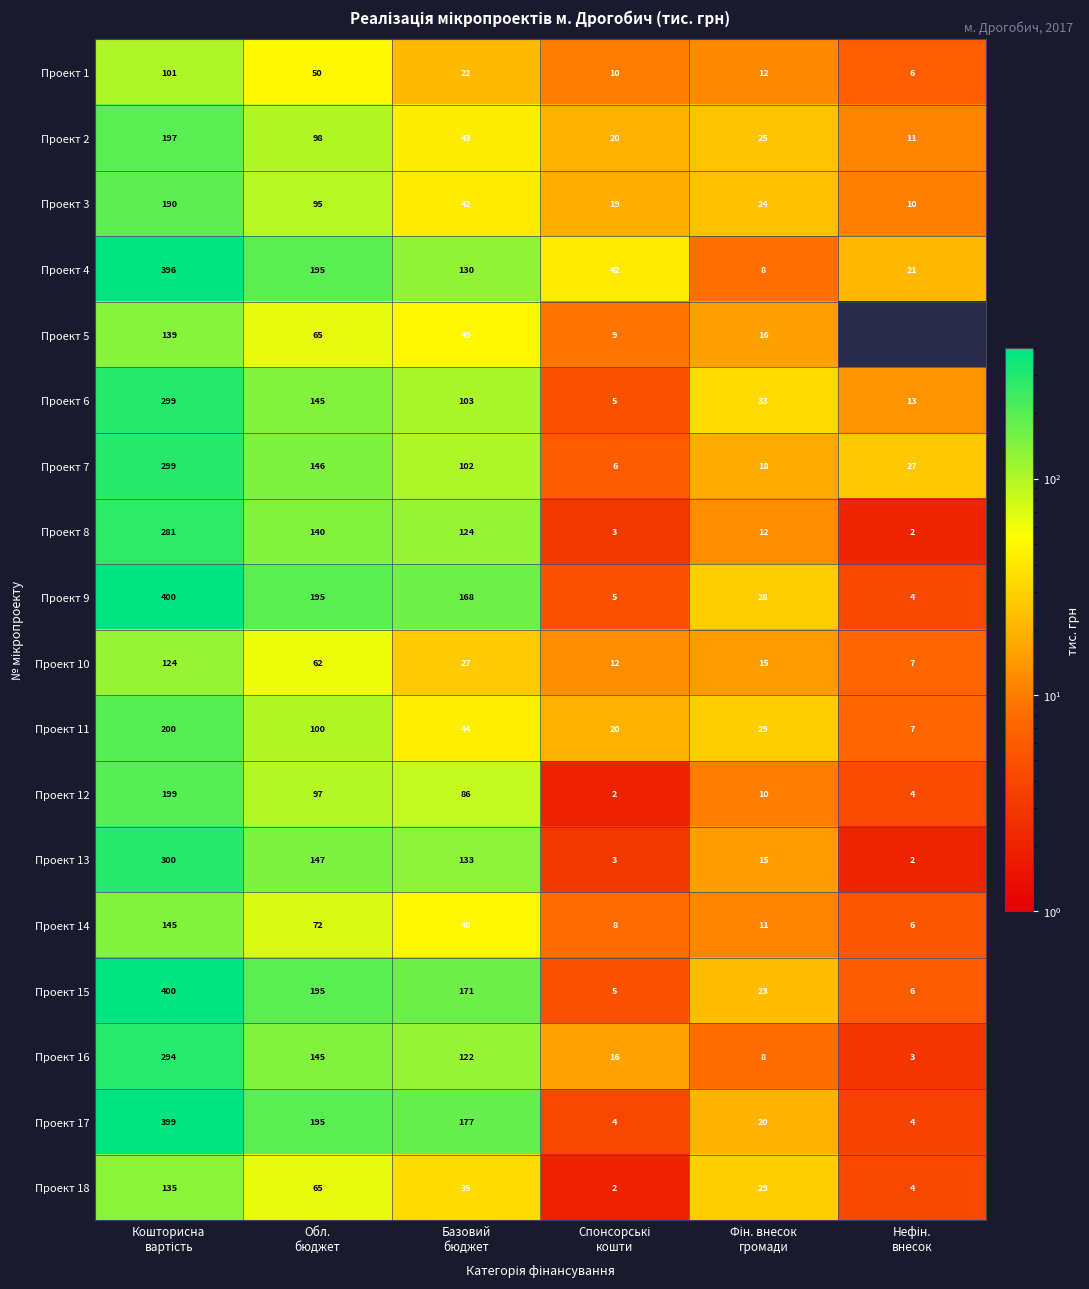

Which series has the largest range (max minus min)?

Проект 9